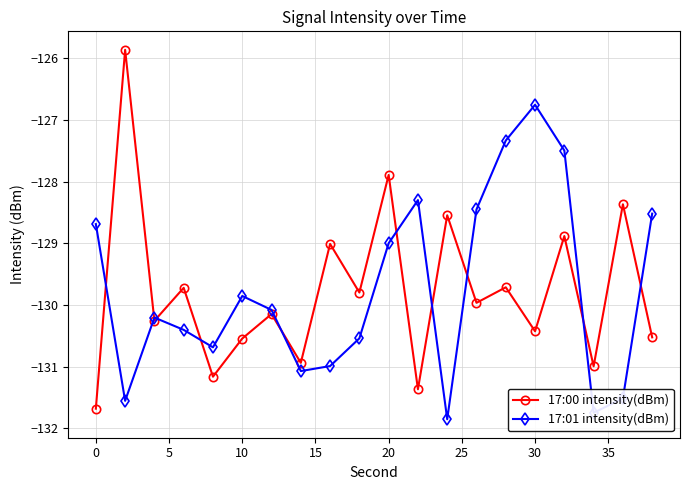

At how many categories does at least one series exceed -128?

5